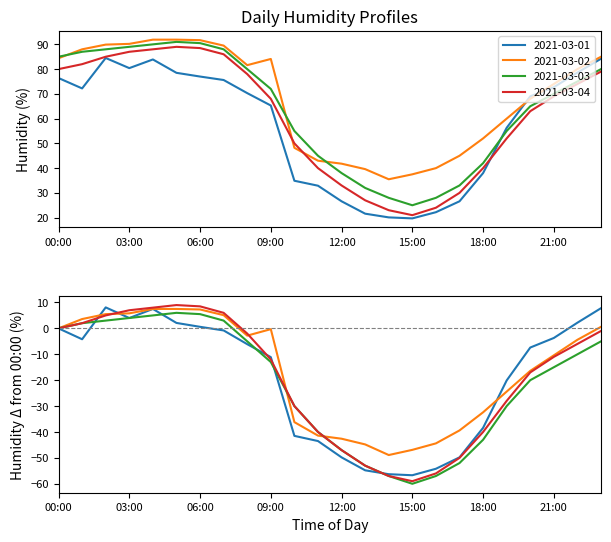

What is the difference between the 2021-03-03 values at 22:00 and 01:00?

12.0